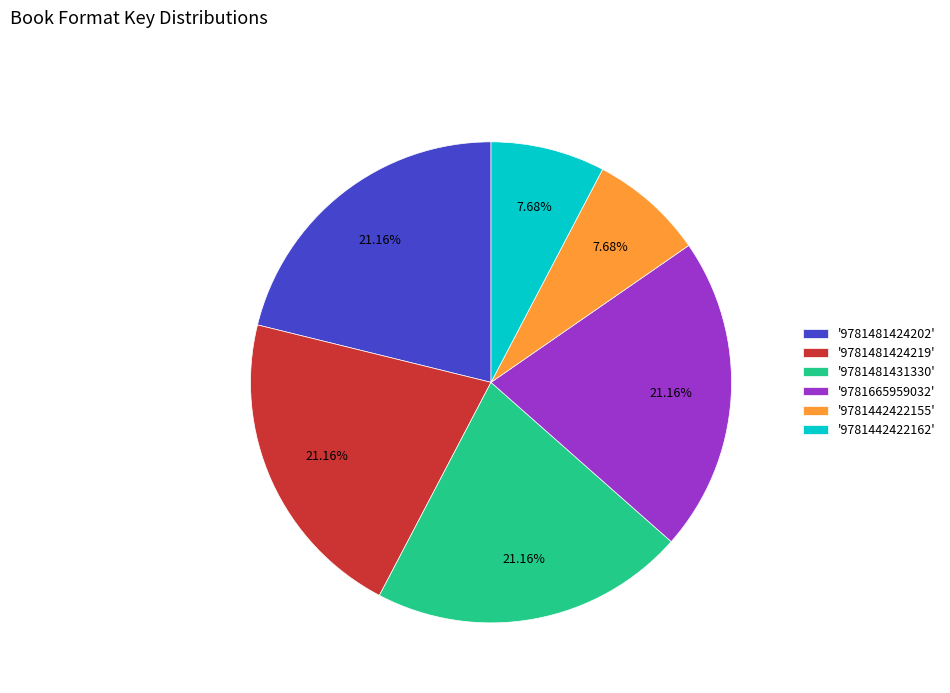

Between '9781481431330' and '9781442422162', which is larger?

'9781481431330'